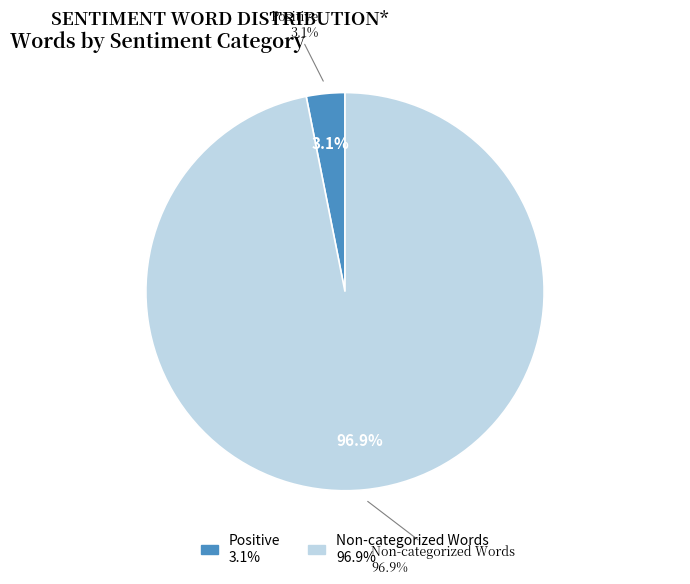

The Angry/Violent slice represents 1% of the pie. True or false?

False